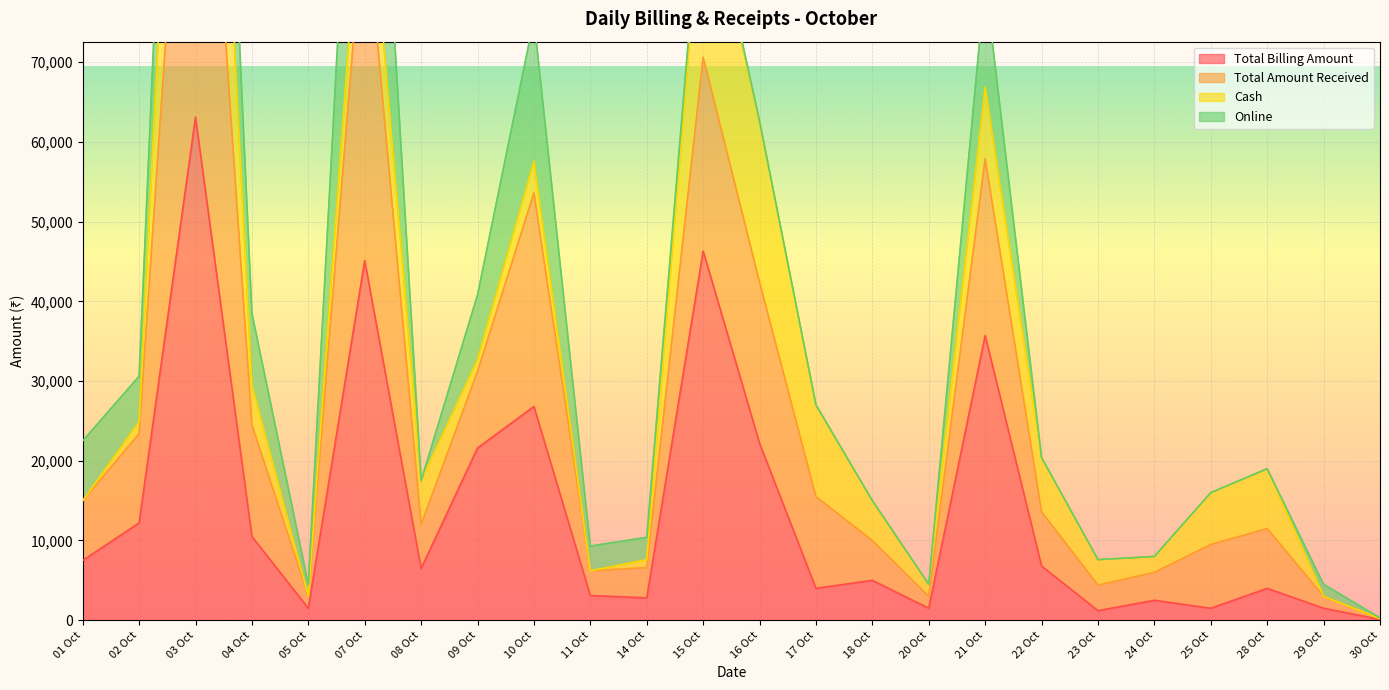

What is the maximum value shown in the chart?

193300